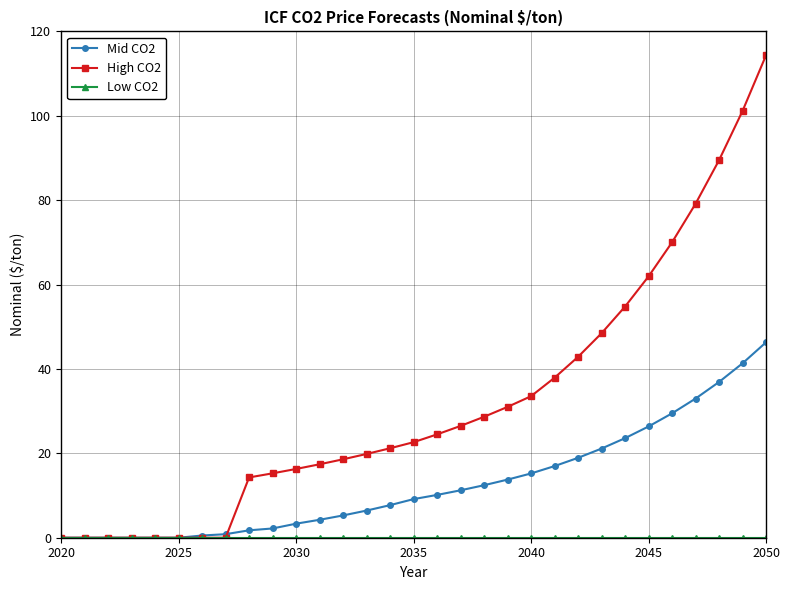

What is the greatest value displayed?

114.3